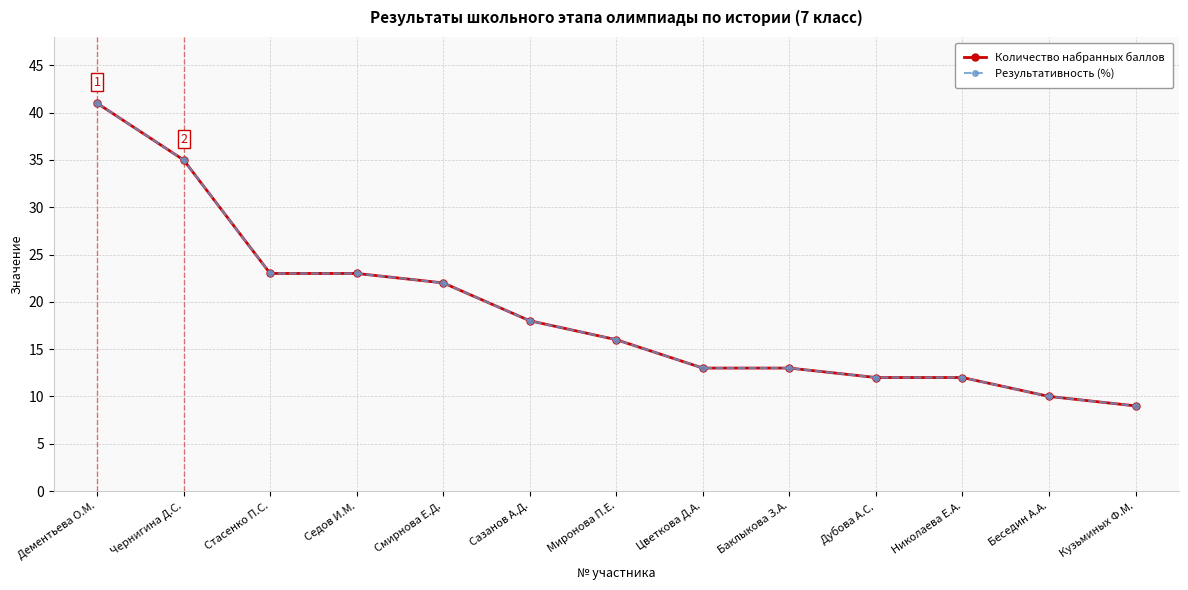

At which label is Результативность (%) closest to 25?

Стасенко П.С.